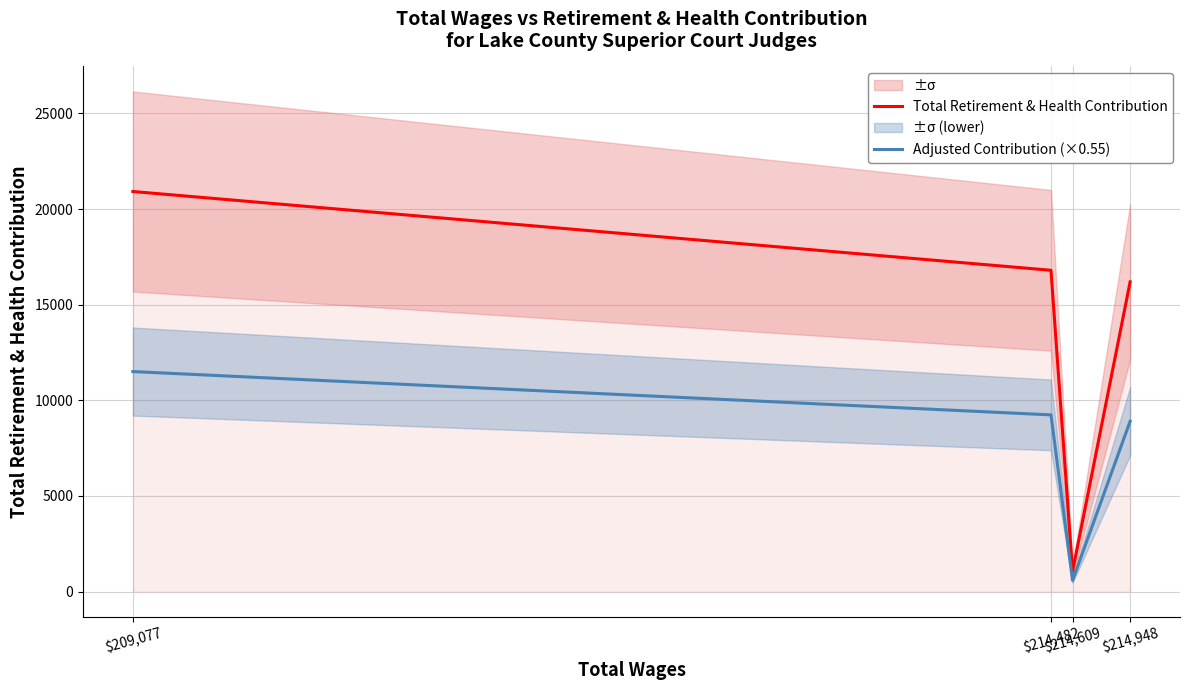

What are all the series names shown in the legend?

Total Retirement & Health Contribution, Adjusted Contribution (×0.55)